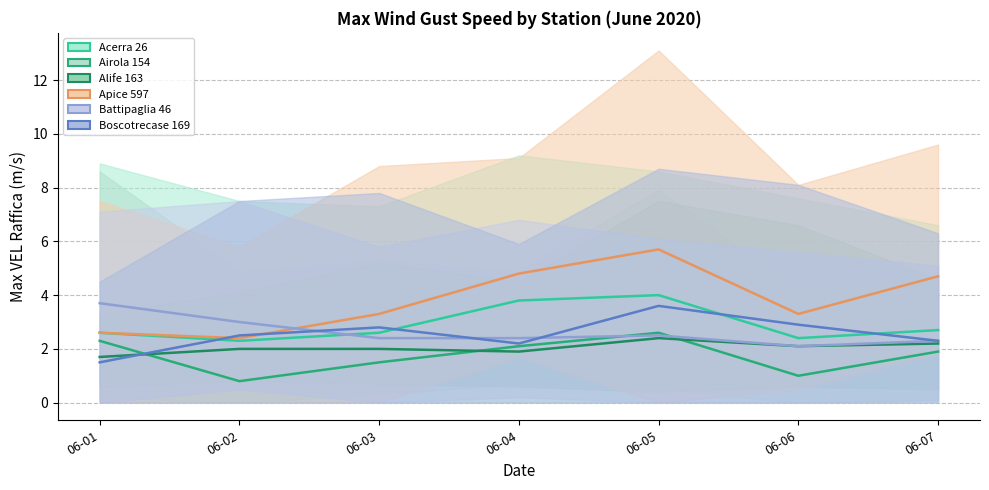

Reading left to right, what are all the values shown in this chart?

Acerra 26 MED: 06-01=2.6	06-02=2.3	06-03=2.6	06-04=3.8	06-05=4.0	06-06=2.4	06-07=2.7
Airola 154 MED: 06-01=2.3	06-02=0.8	06-03=1.5	06-04=2.1	06-05=2.6	06-06=1.0	06-07=1.9
Alife 163 MED: 06-01=1.7	06-02=2.0	06-03=2.0	06-04=1.9	06-05=2.4	06-06=2.1	06-07=2.2
Apice 597 MED: 06-01=2.6	06-02=2.4	06-03=3.3	06-04=4.8	06-05=5.7	06-06=3.3	06-07=4.7
Battipaglia 46 MED: 06-01=3.7	06-02=3.0	06-03=2.4	06-04=2.4	06-05=2.5	06-06=2.1	06-07=2.3
Boscotrecase 169 MED: 06-01=1.5	06-02=2.5	06-03=2.8	06-04=2.2	06-05=3.6	06-06=2.9	06-07=2.3